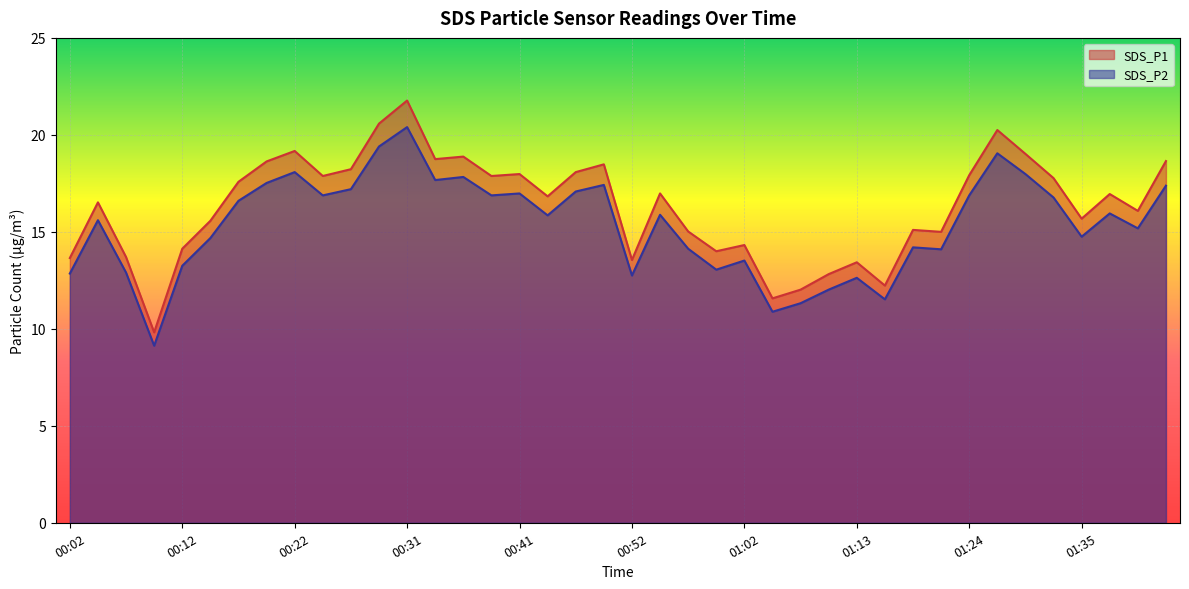

At which category does SDS_P2 reach its first local peak?

00:04